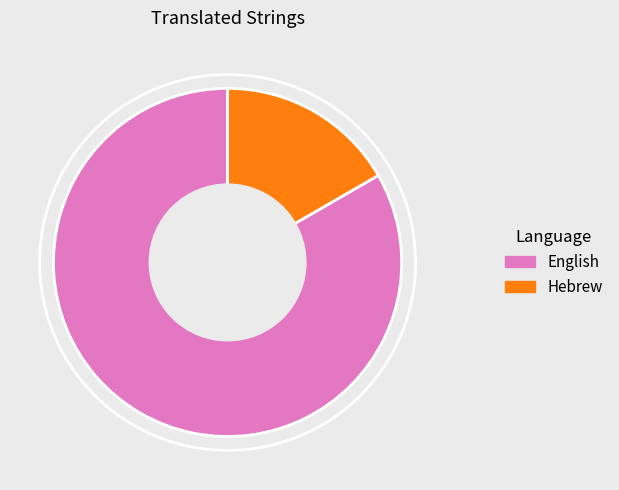

Rank the categories by value from lowest to highest.

Hebrew, English